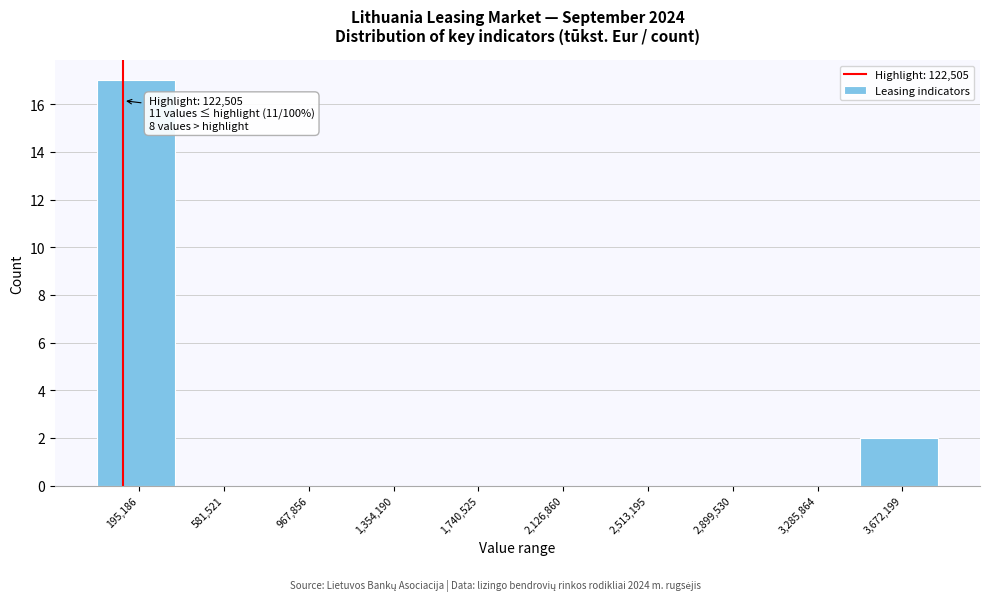

Over which range of the x-axis is the bar tallest?

0 to 400000